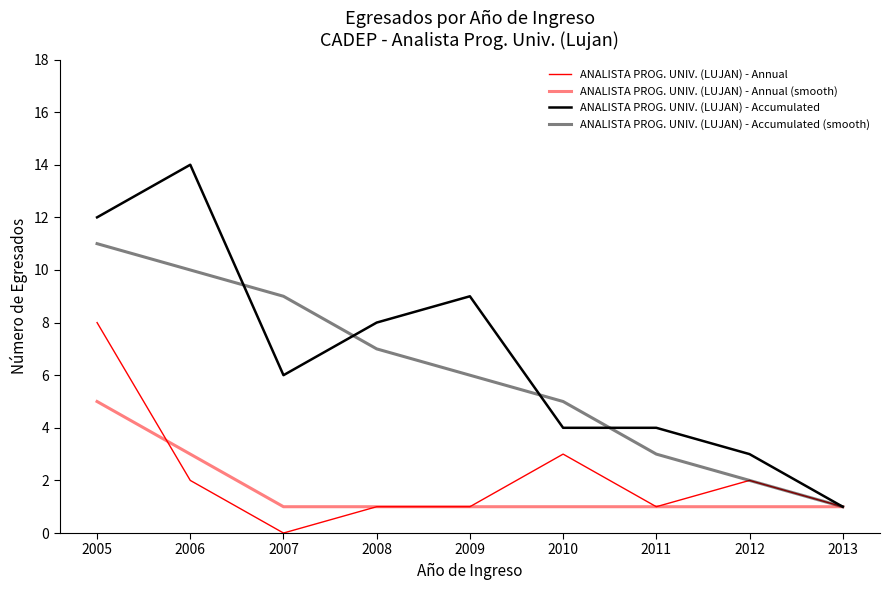

Does the chart display data point markers on the line(s)?

No